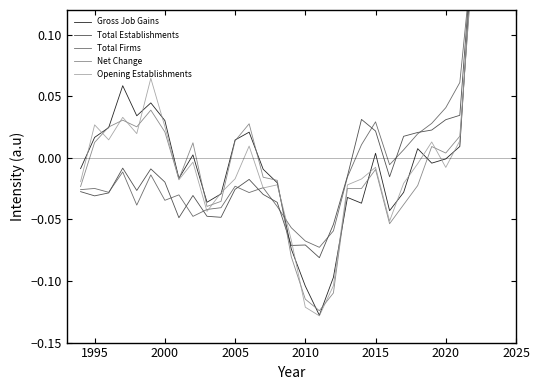

What is the highest value of the Gross Job Gains series?

0.2